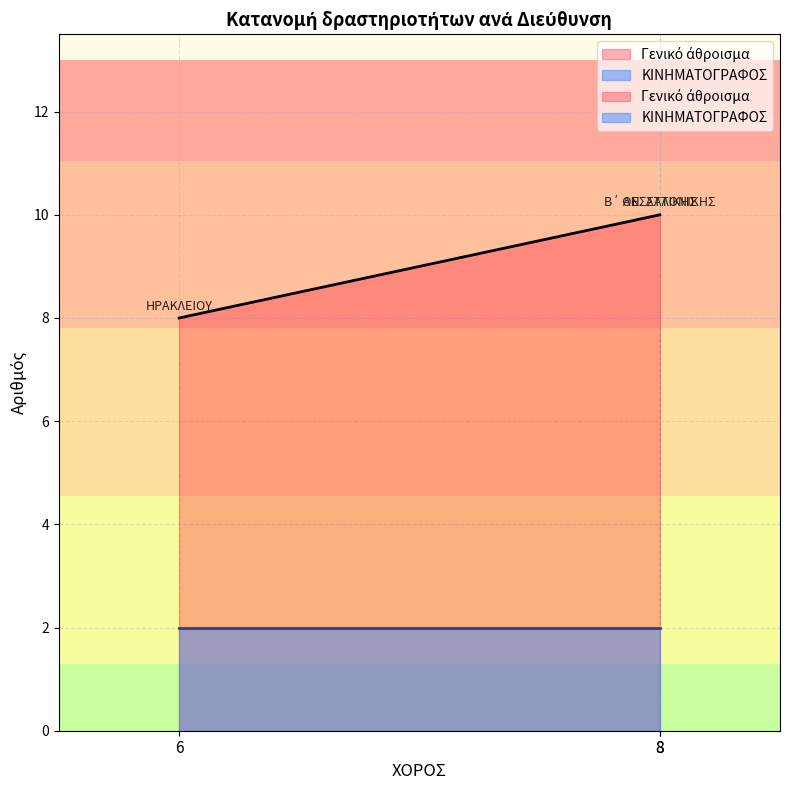

Rank the series by their average value, from lowest to highest.

ΚΙΝΗΜΑΤΟΓΡΑΦΟΣ, Γενικό άθροισμα